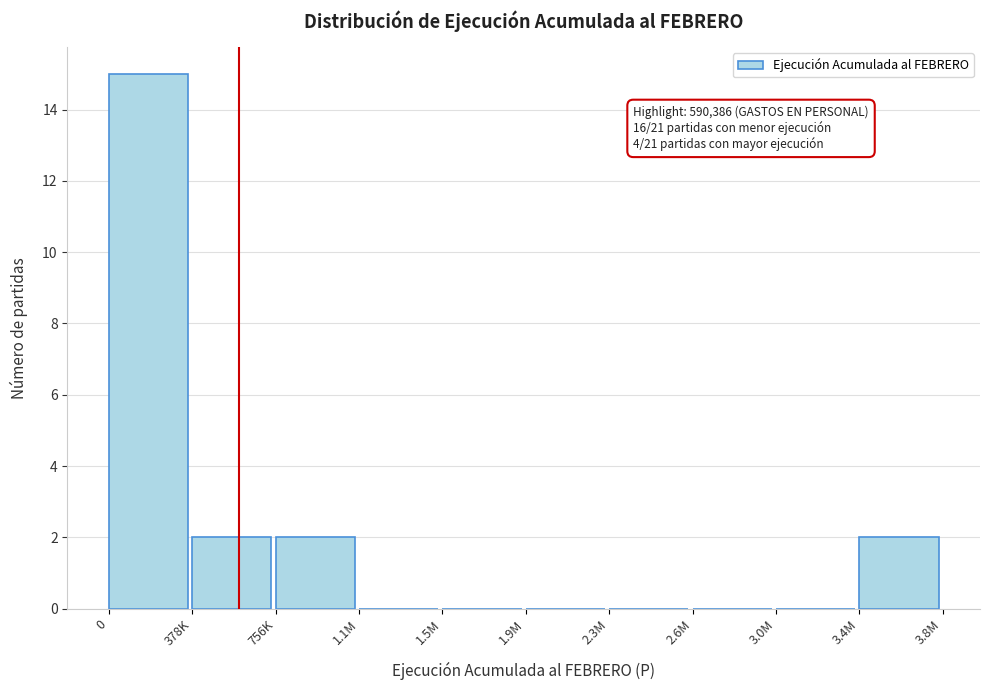

Reading left to right, list all the values displayed in this chart.

0=15	378K=2	756K=2	1.1M=0	1.5M=0	1.9M=0	2.3M=0	2.6M=0	3.0M=0	3.4M=2